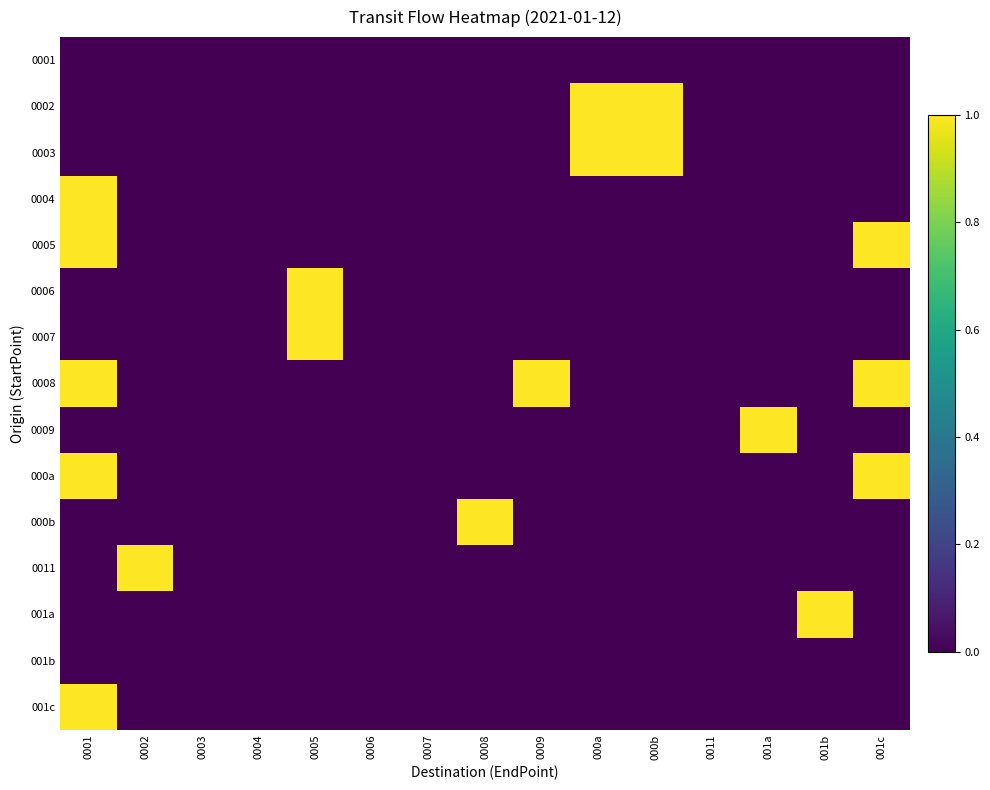

Reading right to left, what are all the values shown in this chart?

0001: 001c=0	001b=0	001a=0	0011=0	000b=0	000a=0	0009=0	0008=0	0007=0	0006=0	0005=0	0004=0	0003=0	0002=0	0001=0
0002: 001c=0	001b=0	001a=0	0011=0	000b=1	000a=1	0009=0	0008=0	0007=0	0006=0	0005=0	0004=0	0003=0	0002=0	0001=0
0003: 001c=0	001b=0	001a=0	0011=0	000b=1	000a=1	0009=0	0008=0	0007=0	0006=0	0005=0	0004=0	0003=0	0002=0	0001=0
0004: 001c=0	001b=0	001a=0	0011=0	000b=0	000a=0	0009=0	0008=0	0007=0	0006=0	0005=0	0004=0	0003=0	0002=0	0001=1
0005: 001c=1	001b=0	001a=0	0011=0	000b=0	000a=0	0009=0	0008=0	0007=0	0006=0	0005=0	0004=0	0003=0	0002=0	0001=1
0006: 001c=0	001b=0	001a=0	0011=0	000b=0	000a=0	0009=0	0008=0	0007=0	0006=0	0005=1	0004=0	0003=0	0002=0	0001=0
0007: 001c=0	001b=0	001a=0	0011=0	000b=0	000a=0	0009=0	0008=0	0007=0	0006=0	0005=1	0004=0	0003=0	0002=0	0001=0
0008: 001c=1	001b=0	001a=0	0011=0	000b=0	000a=0	0009=1	0008=0	0007=0	0006=0	0005=0	0004=0	0003=0	0002=0	0001=1
0009: 001c=0	001b=0	001a=1	0011=0	000b=0	000a=0	0009=0	0008=0	0007=0	0006=0	0005=0	0004=0	0003=0	0002=0	0001=0
000a: 001c=1	001b=0	001a=0	0011=0	000b=0	000a=0	0009=0	0008=0	0007=0	0006=0	0005=0	0004=0	0003=0	0002=0	0001=1
000b: 001c=0	001b=0	001a=0	0011=0	000b=0	000a=0	0009=0	0008=1	0007=0	0006=0	0005=0	0004=0	0003=0	0002=0	0001=0
0011: 001c=0	001b=0	001a=0	0011=0	000b=0	000a=0	0009=0	0008=0	0007=0	0006=0	0005=0	0004=0	0003=0	0002=1	0001=0
001a: 001c=0	001b=1	001a=0	0011=0	000b=0	000a=0	0009=0	0008=0	0007=0	0006=0	0005=0	0004=0	0003=0	0002=0	0001=0
001b: 001c=0	001b=0	001a=0	0011=0	000b=0	000a=0	0009=0	0008=0	0007=0	0006=0	0005=0	0004=0	0003=0	0002=0	0001=0
001c: 001c=0	001b=0	001a=0	0011=0	000b=0	000a=0	0009=0	0008=0	0007=0	0006=0	0005=0	0004=0	0003=0	0002=0	0001=1